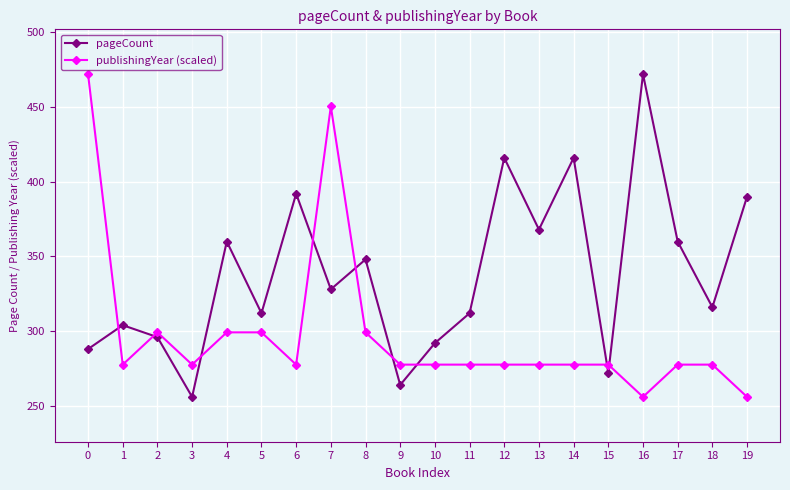

Reading left to right, transcribe all the data shown in this chart.

pageCount: 0=288.0	1=304.0	2=296.0	3=256.0	4=360.0	5=312.0	6=392.0	7=328.0	8=348.0	9=264.0	10=292.0	11=312.0	12=416.0	13=368.0	14=416.0	15=272.0	16=472.0	17=360.0	18=316.0	19=390.0
publishingYear (scaled): 0=472.0	1=277.6	2=299.2	3=277.6	4=299.2	5=299.2	6=277.6	7=450.4	8=299.2	9=277.6	10=277.6	11=277.6	12=277.6	13=277.6	14=277.6	15=277.6	16=256.0	17=277.6	18=277.6	19=256.0